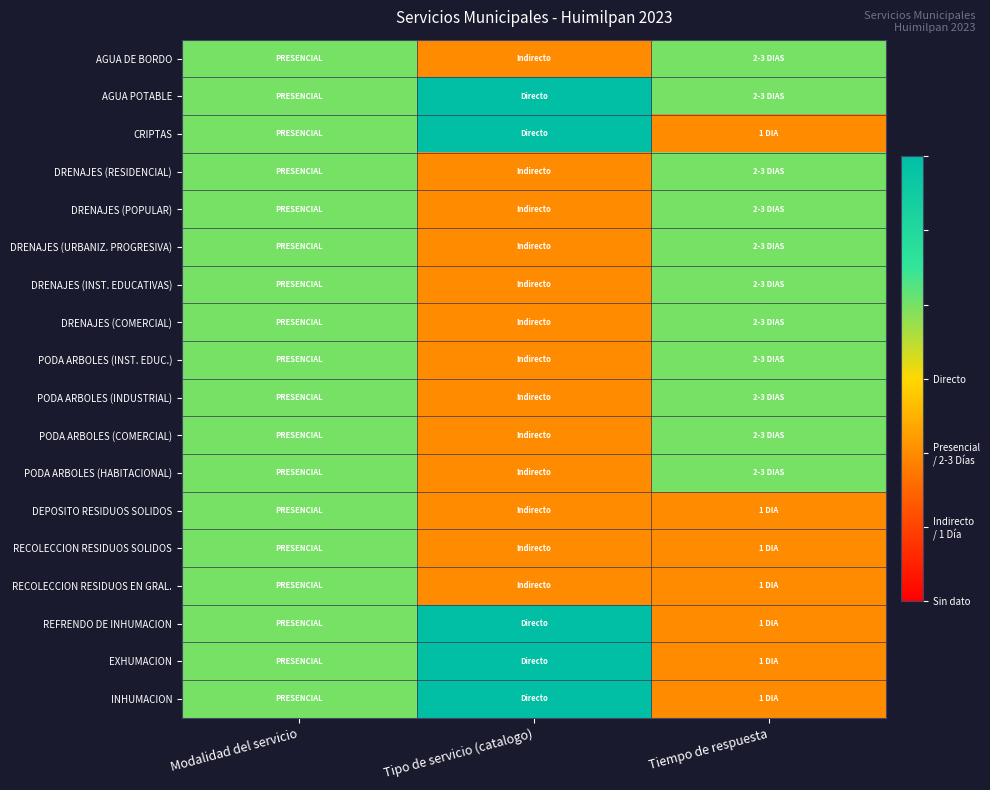

What is the total value across all series at Tiempo de respuesta?

29